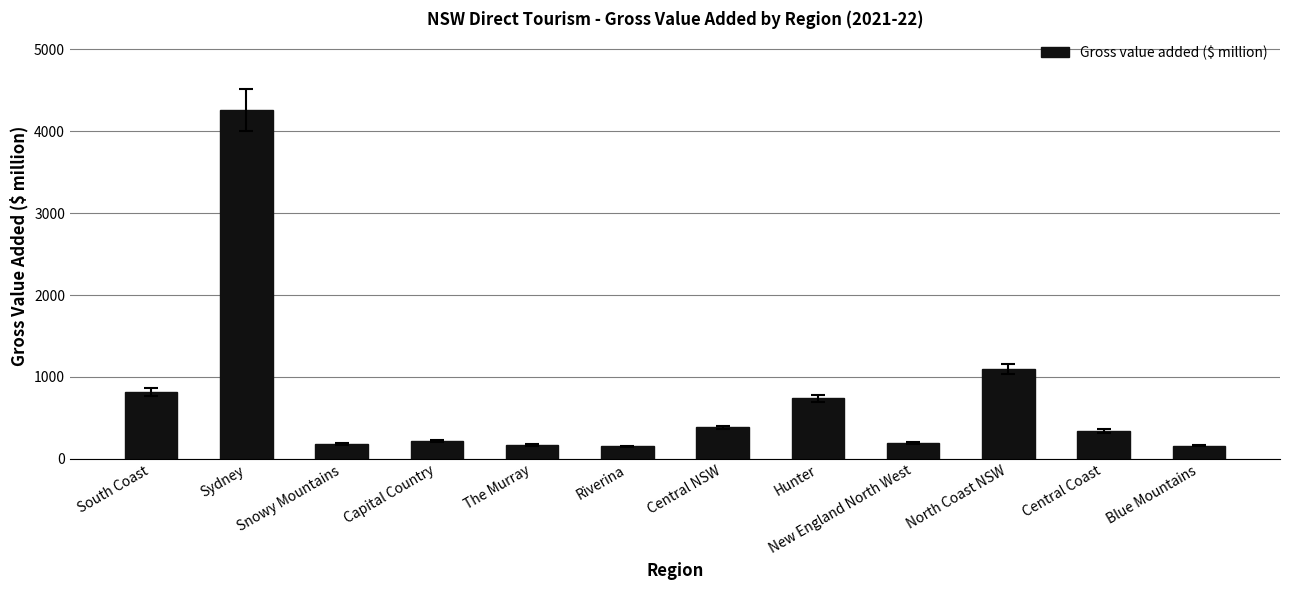

What is the average value?

727.7